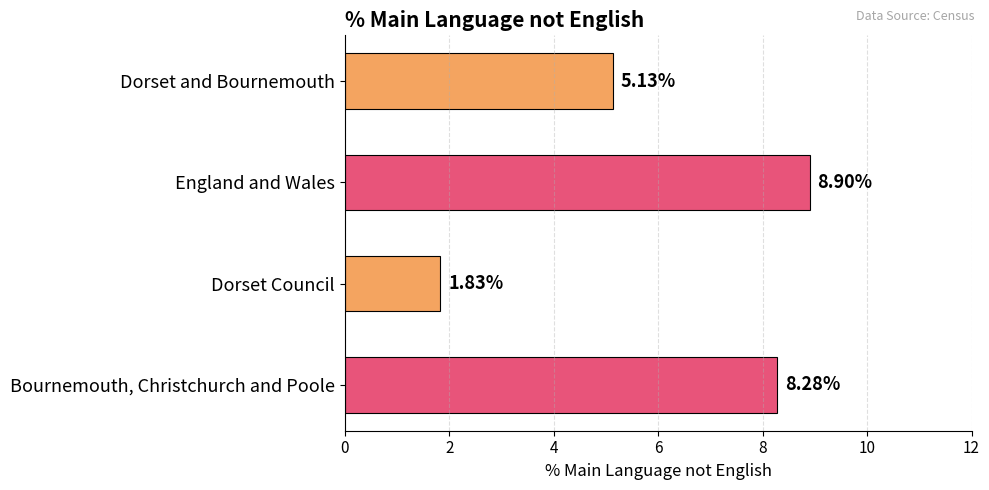

What is the difference between the second highest and second lowest values?

3.1